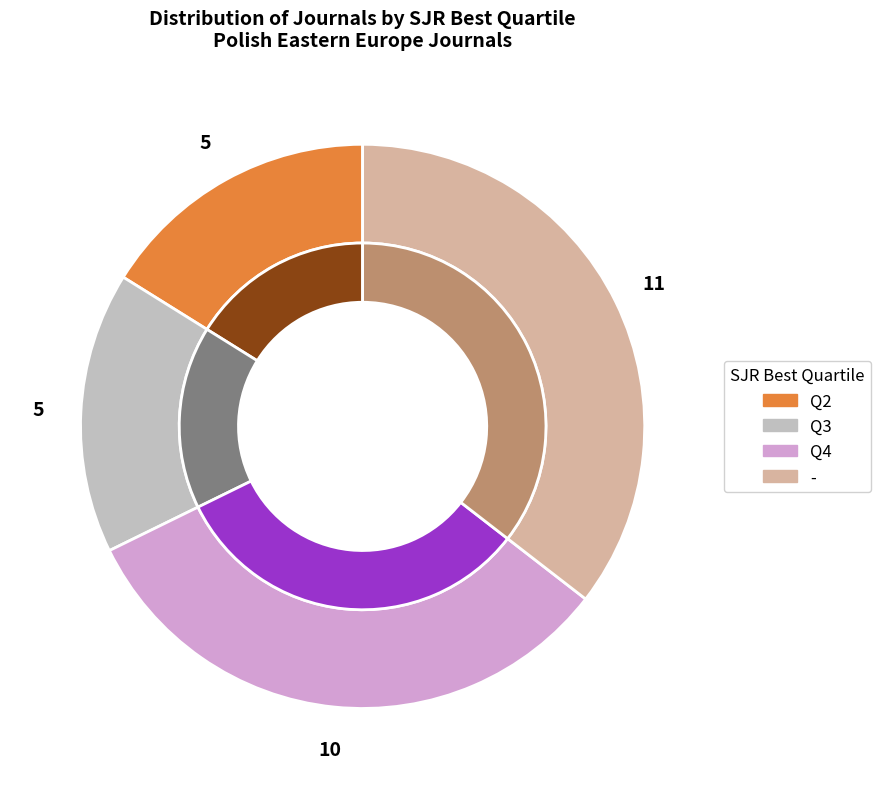

What is the smallest slice in the pie chart?

Q2